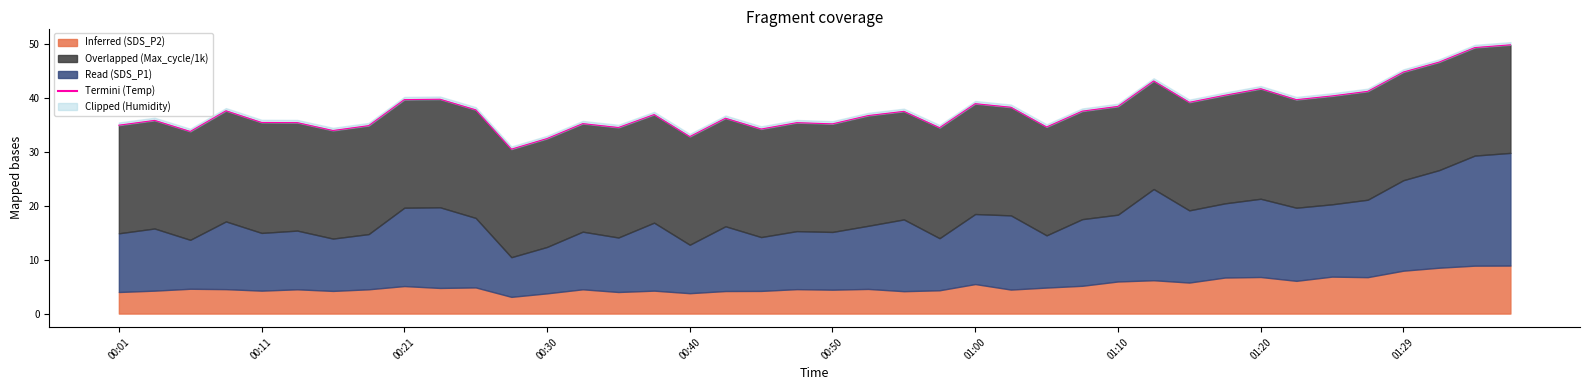

True or false: the data shows 32.8 at 00:40.

True